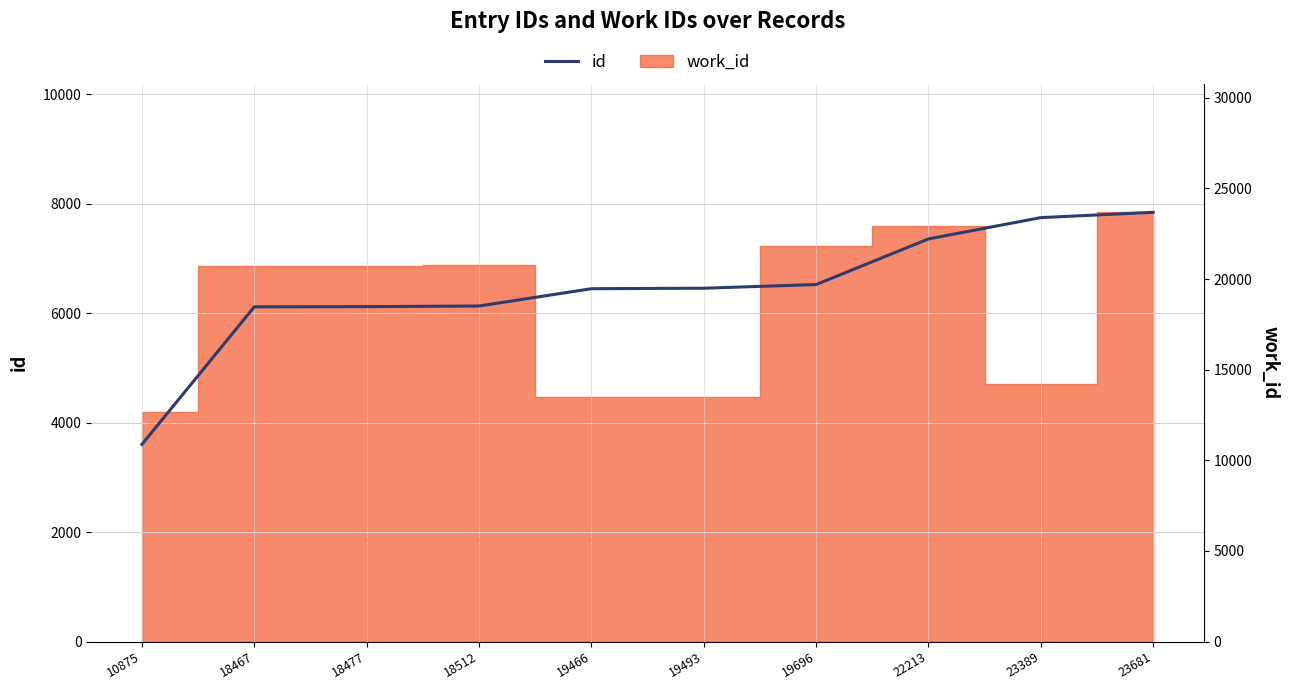

Is it true that the value at 19493 is 19493?

True